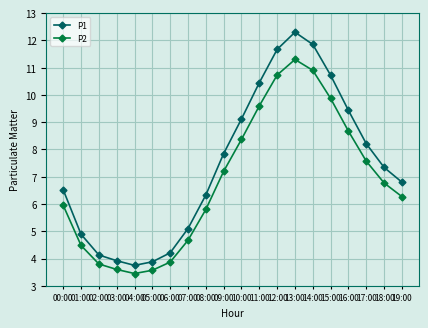

Where is the first local maximum for P1?

13:00